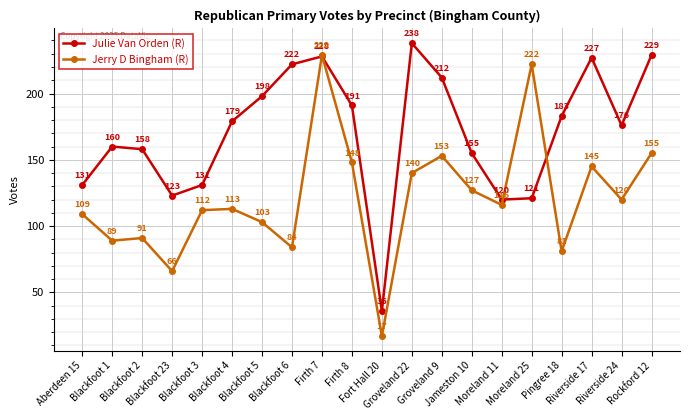

What value does the Jerry D Bingham (R) series have at Blackfoot 3?

112